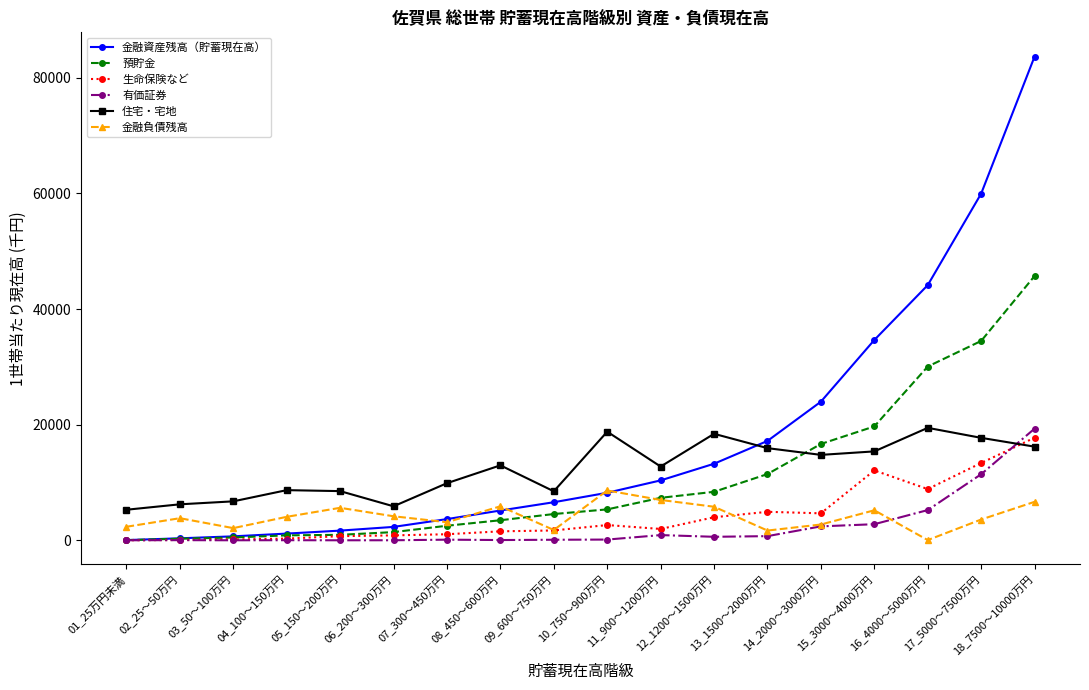

At how many categories does at least one series exceed 37205?

3